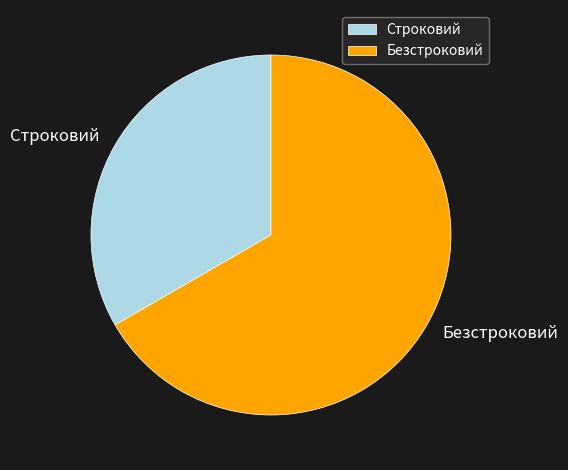

The Строковий slice represents 33% of the pie. True or false?

True